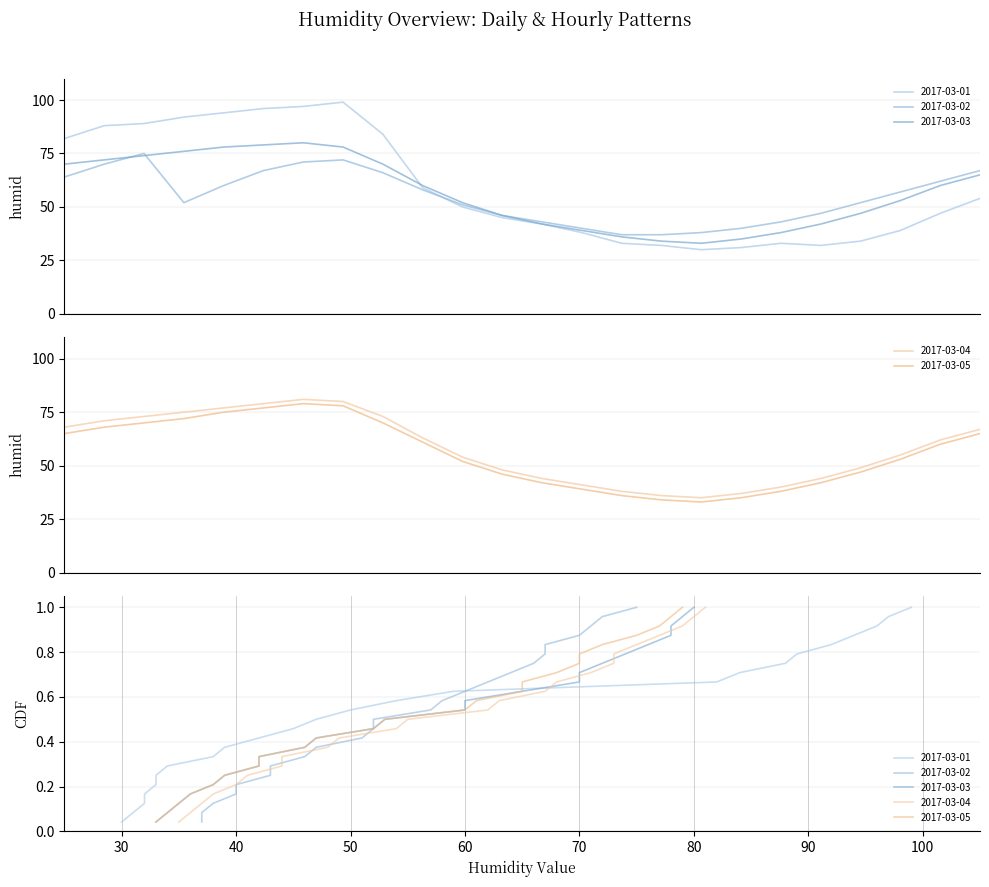

Is this an area chart (filled region under the line)?

No